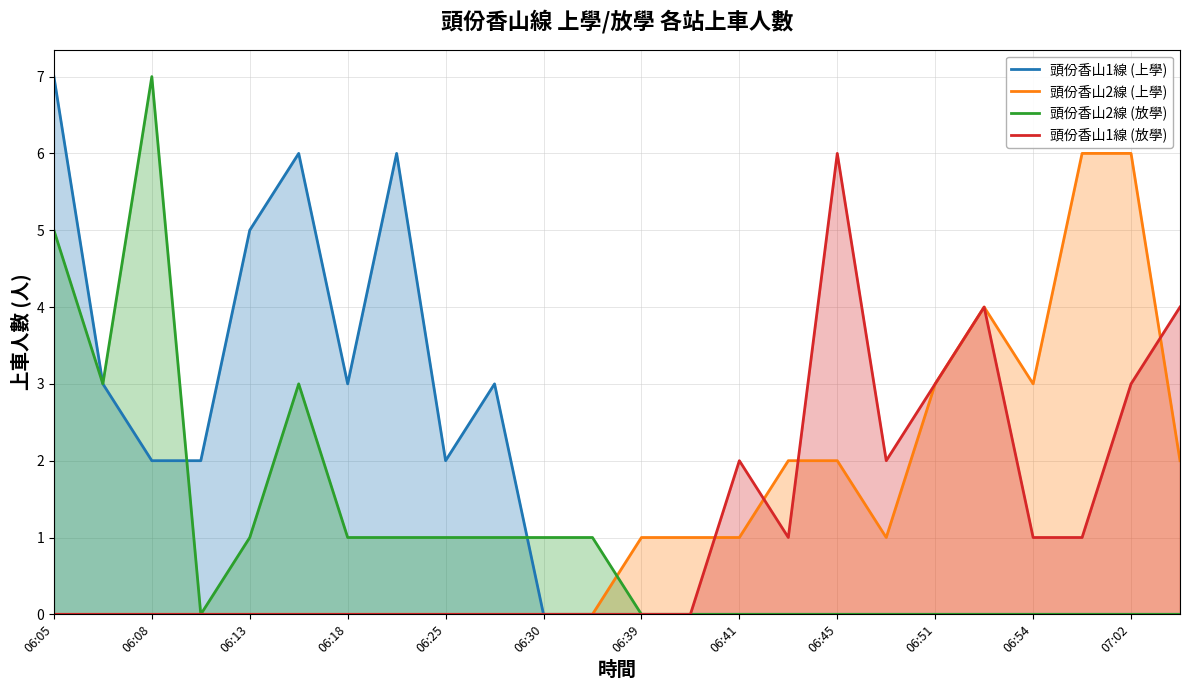

List the series in order of their peak value, highest first.

頭份香山1線 (上學), 頭份香山2線 (放學), 頭份香山2線 (上學), 頭份香山1線 (放學)